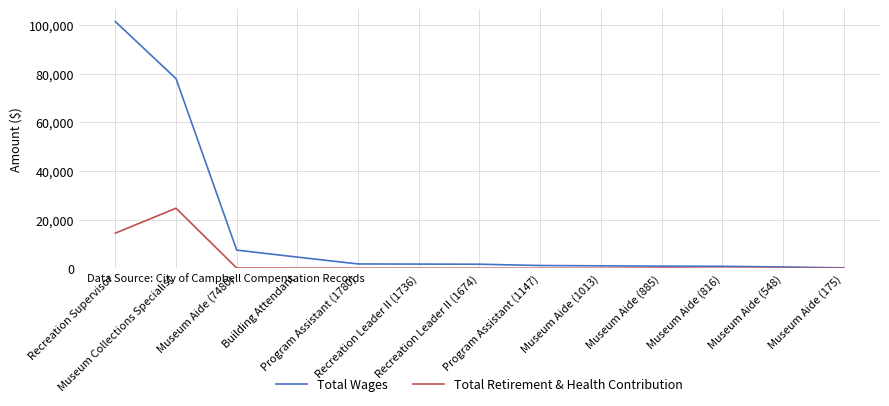

What is the highest value of the Total Retirement & Health Contribution series?

24678